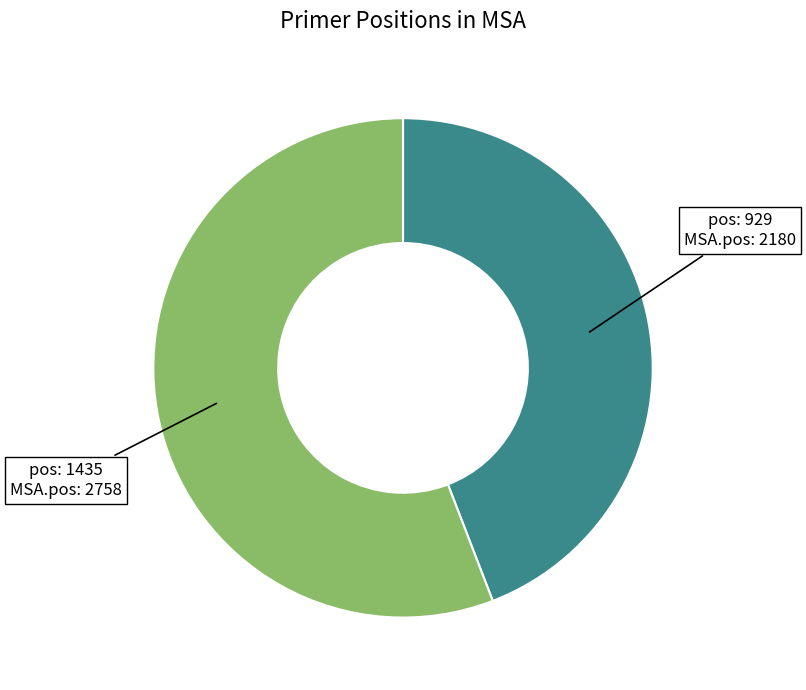

Is there a majority slice in this chart?

Yes